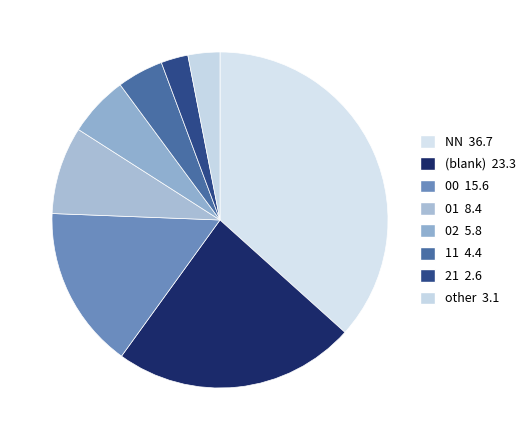

How many slices are in this pie chart?

8